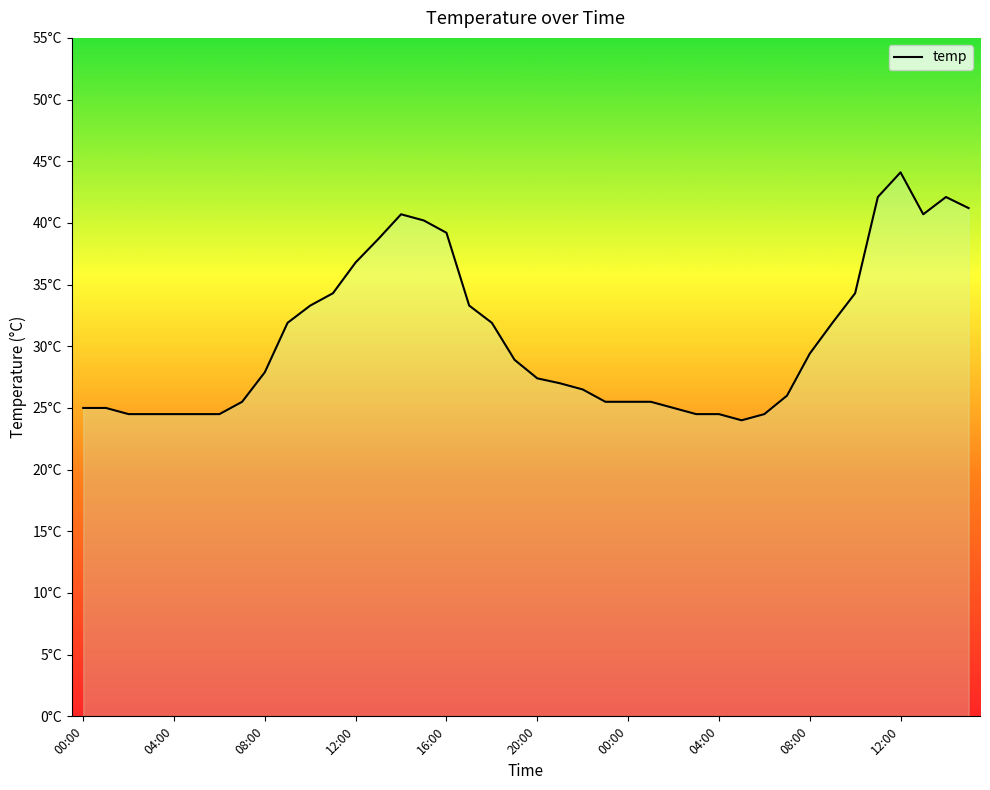

What is the difference between the maximum and second lowest values?

19.6